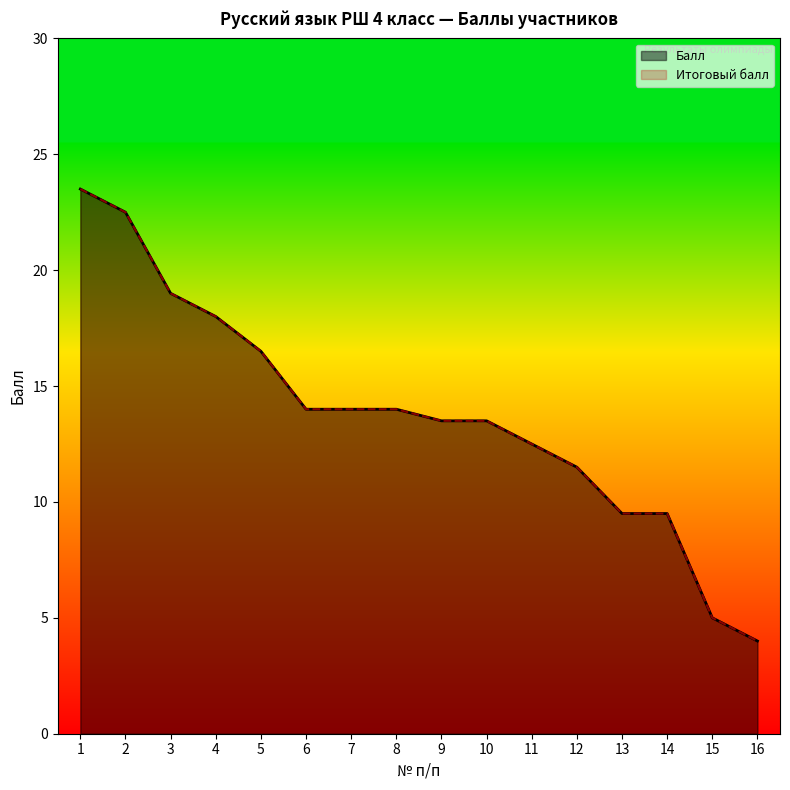

Does the chart display data point markers on the line(s)?

No